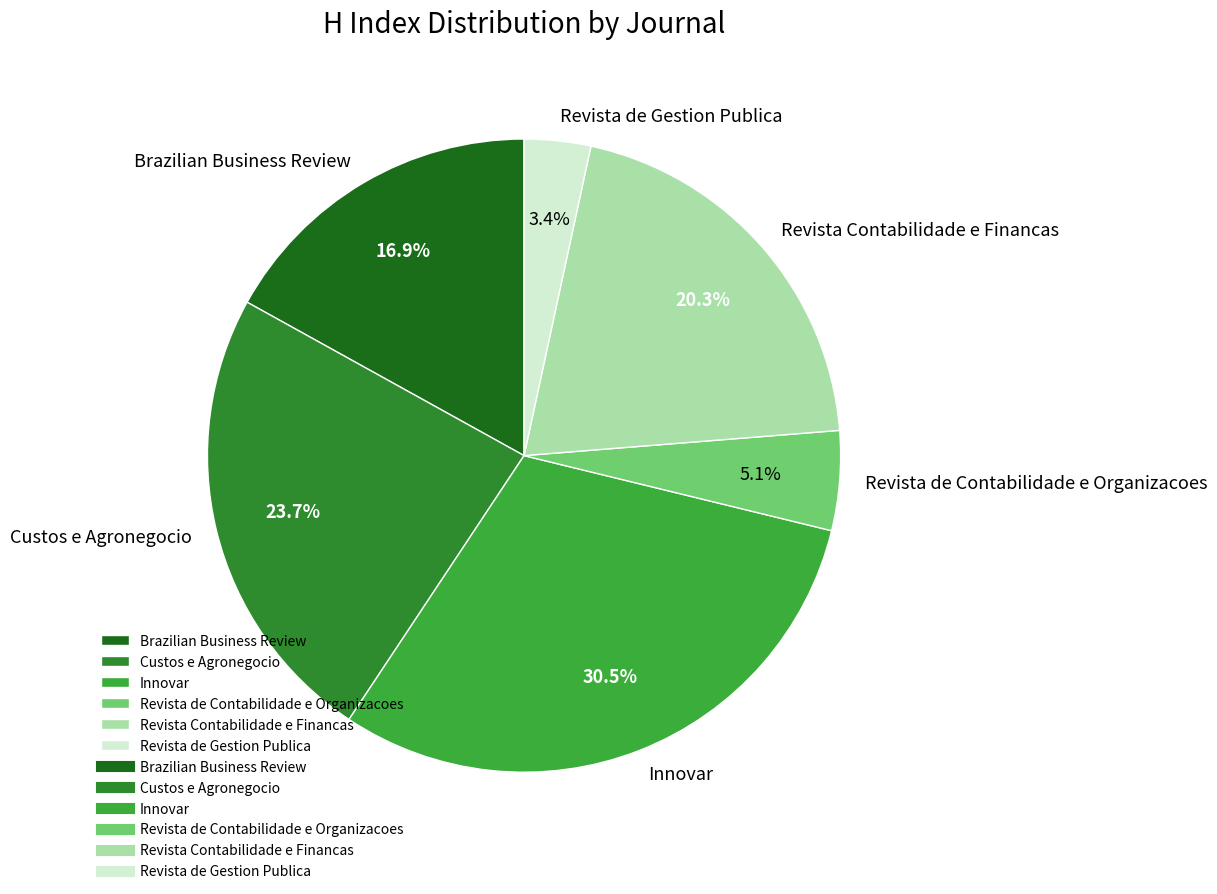

How many segments does this pie chart have?

6